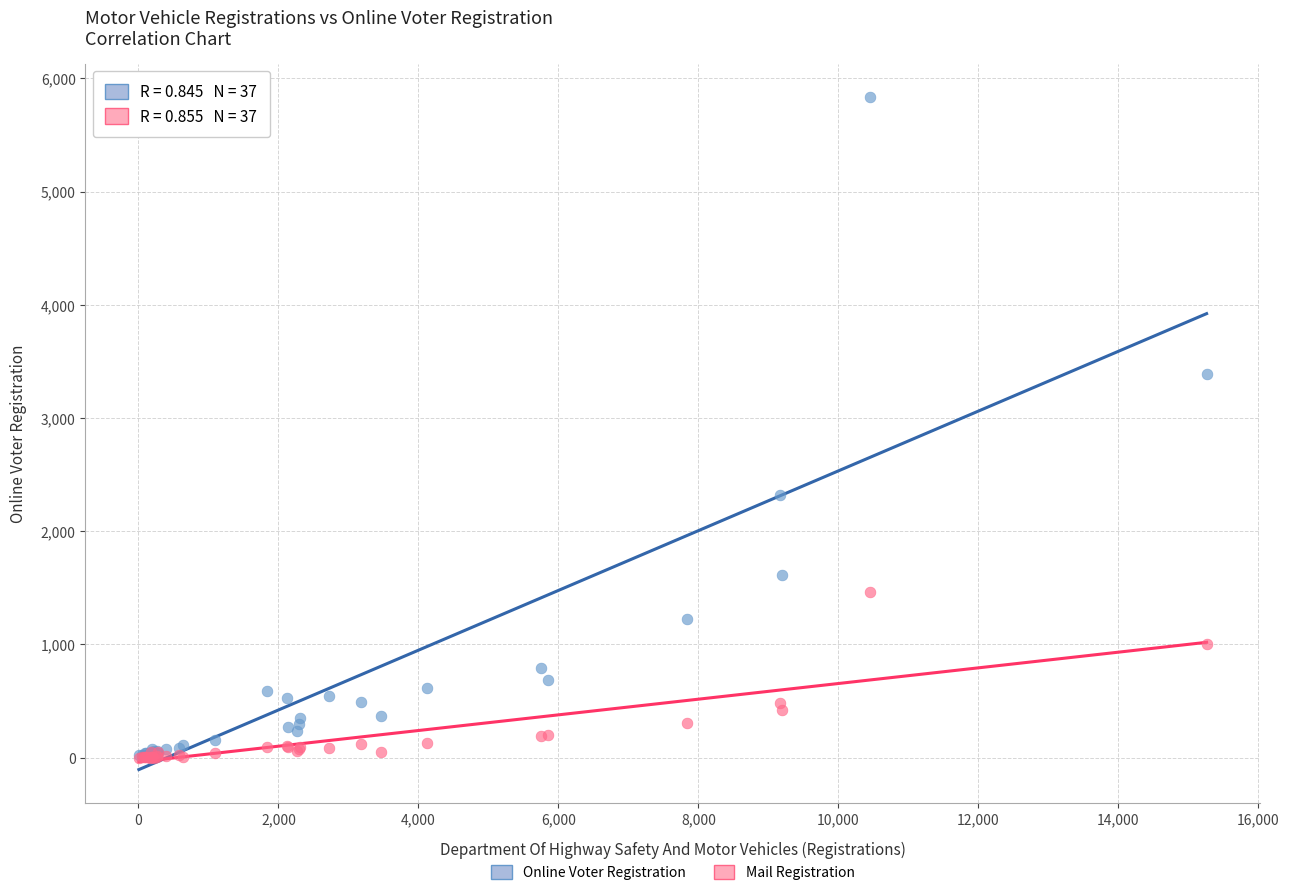

Across all series, what Y value is closest to 2916?

3392